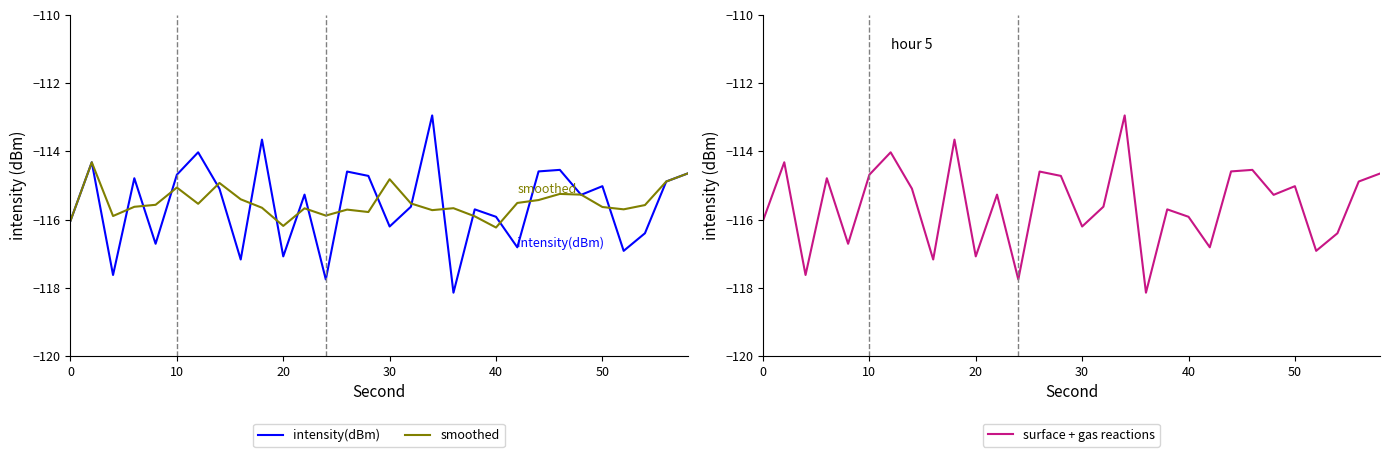

What is the lowest value of the intensity(dBm) series?

-118.1